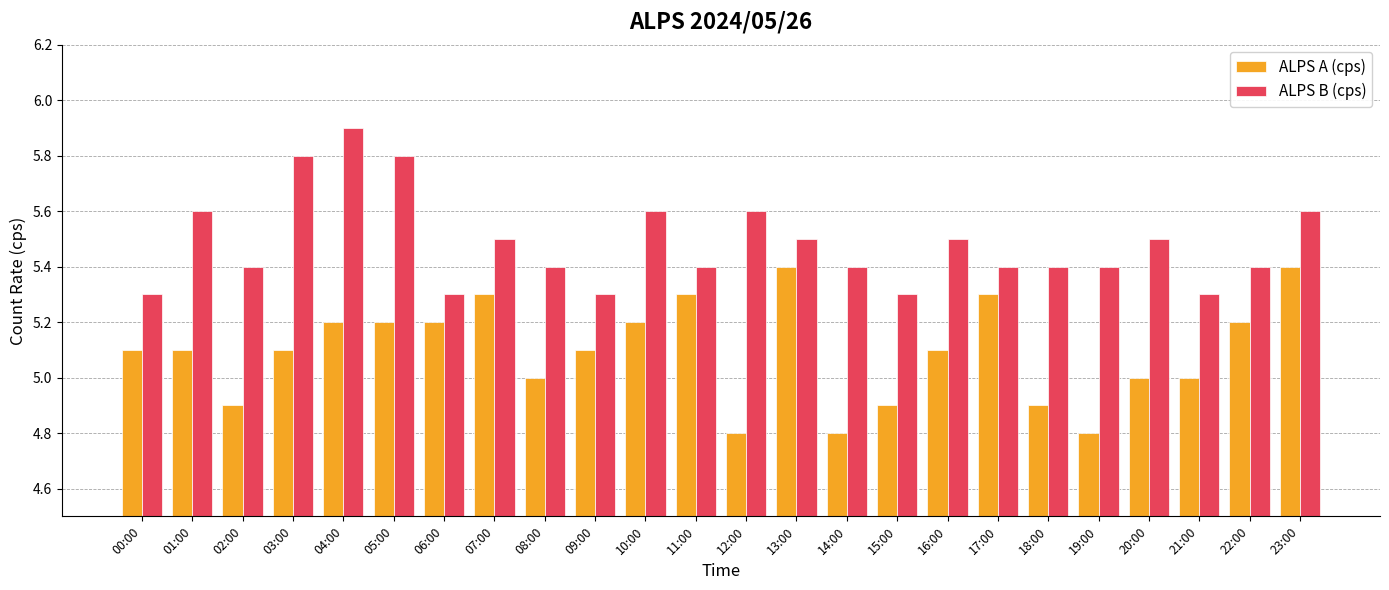

Is it true that ALPS A (cps) equals 6.7 at 00:00?

False